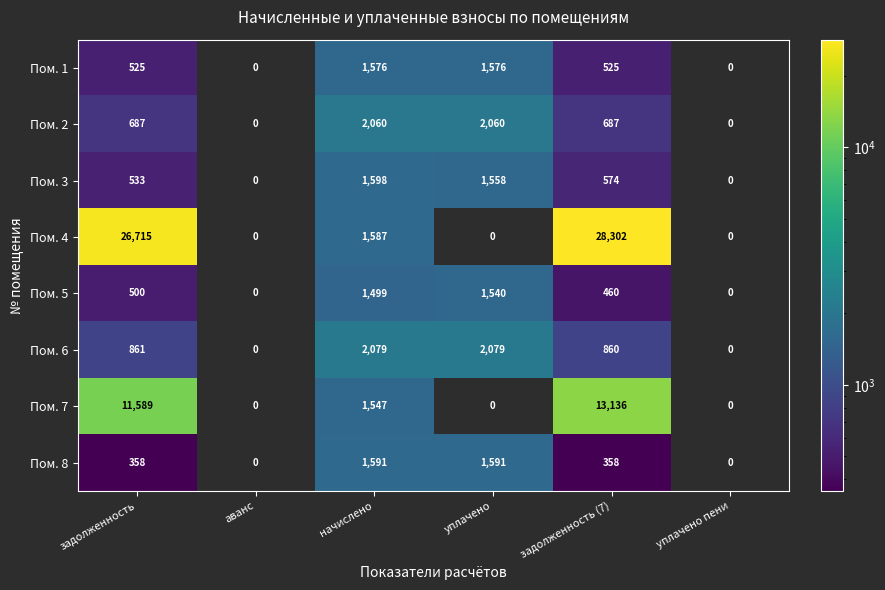

Is the value of Пом. 8 at уплачено greater than the value of Пом. 2 at задолженность (7)?

Yes